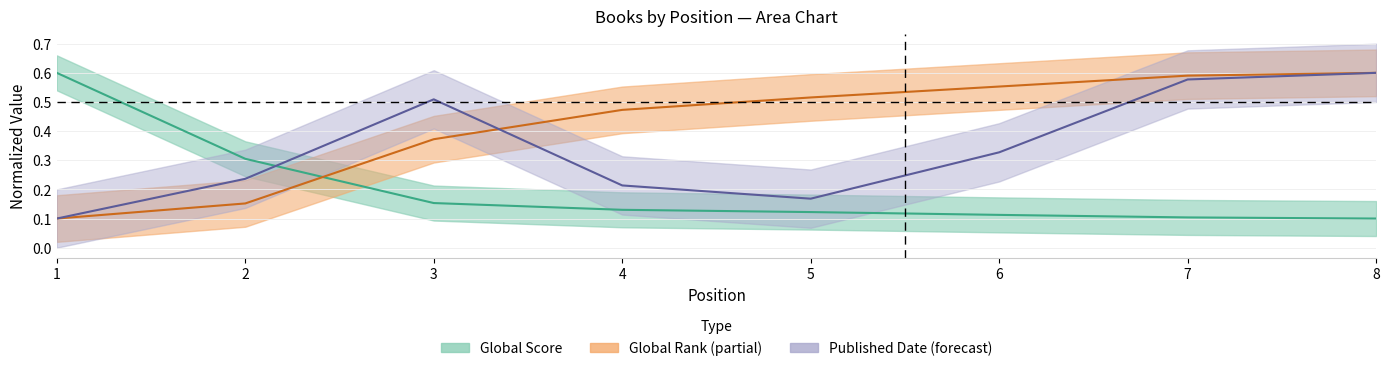

Between 4 and 3, which is larger?

3